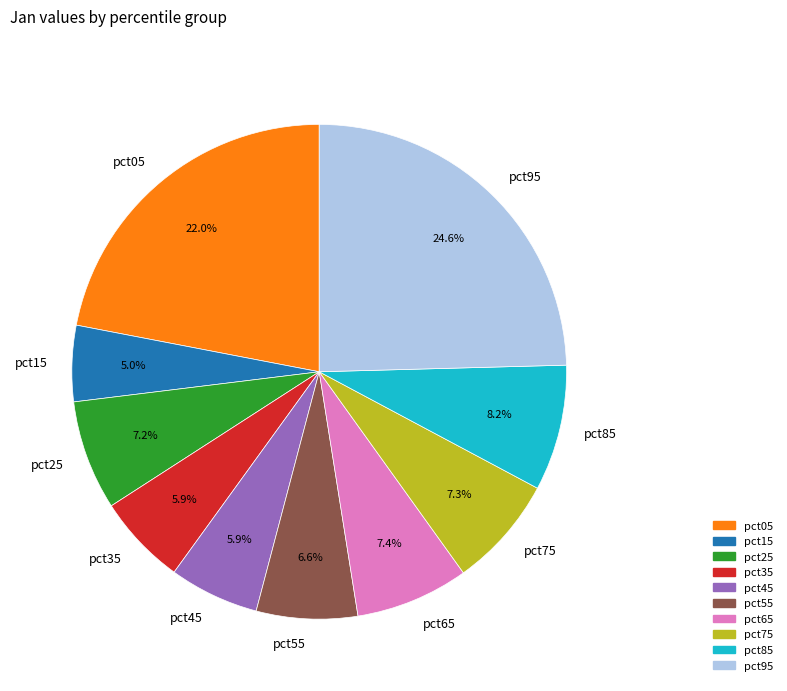

How many slices are in this pie chart?

10